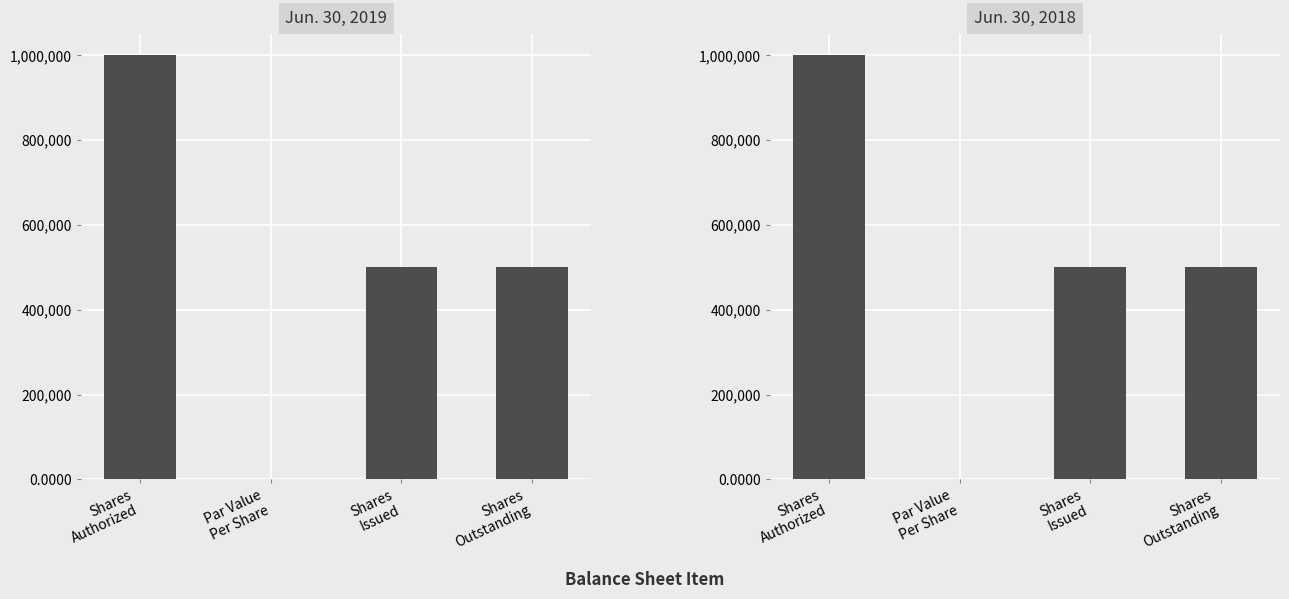

At which category is the sum across all series the highest?

Shares
Authorized